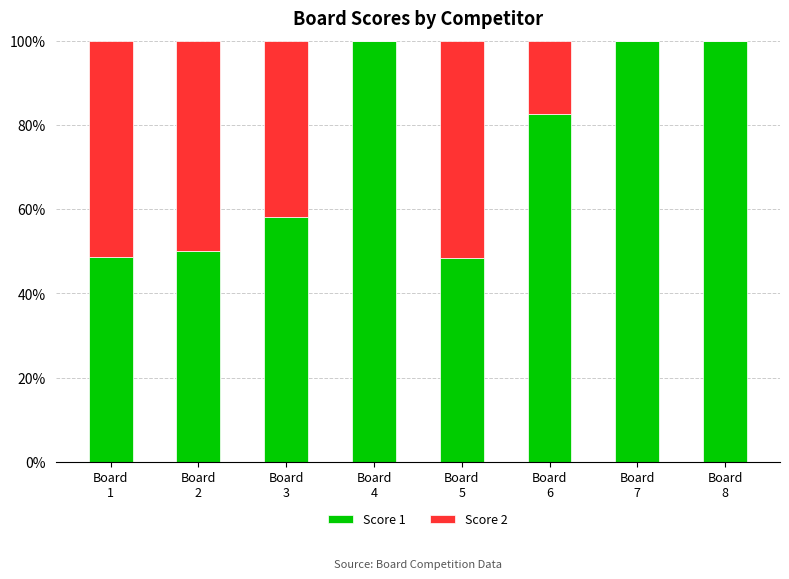

What is the highest value of the Score 1 series?

100.0